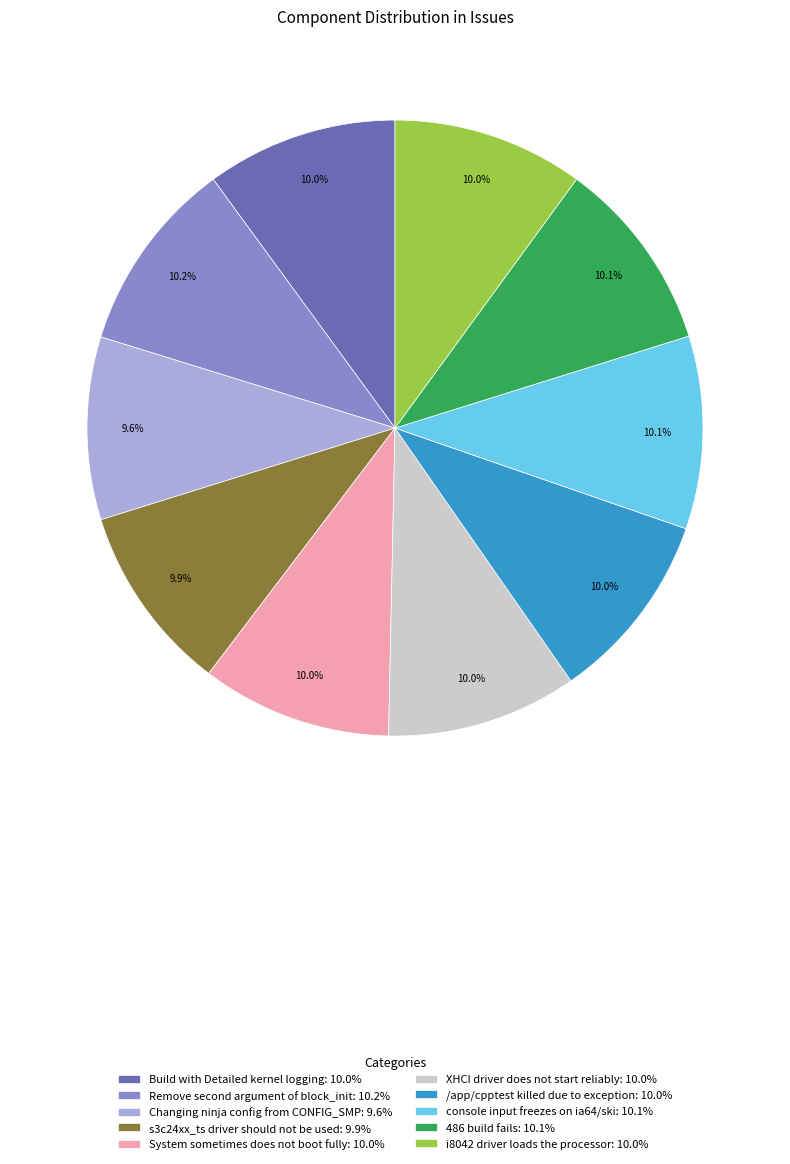

To the nearest percent, what portion does console input freezes on ia64/ski represent?

10%